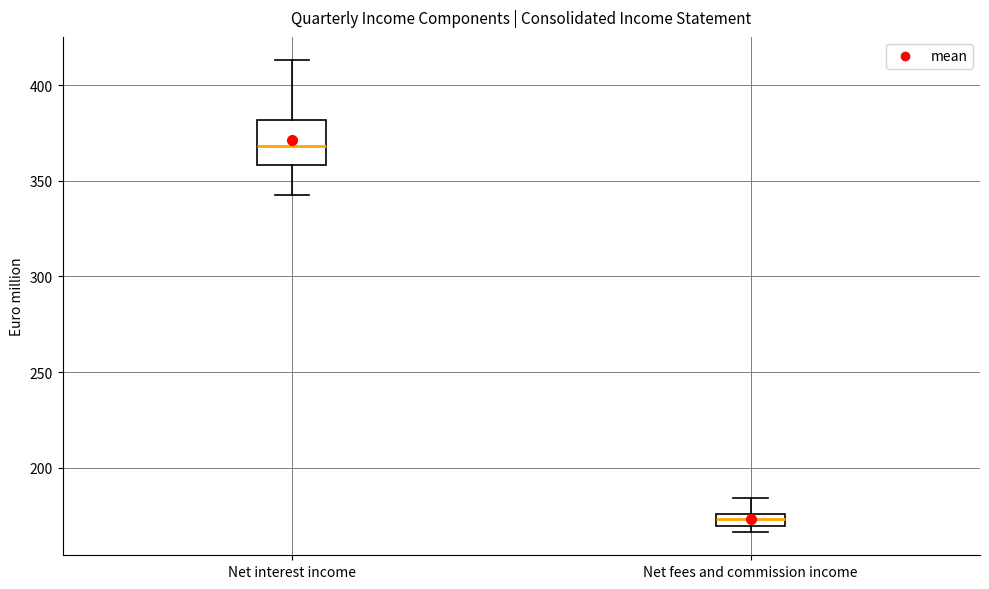

Which box is the tallest, from its lower edge to its upper edge?

Net interest income